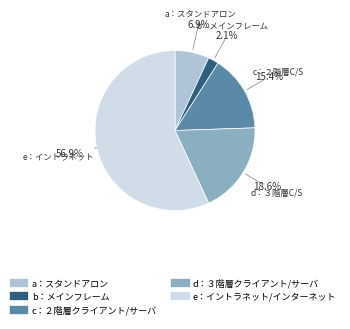

To the nearest percent, what is the average slice percentage?

20%